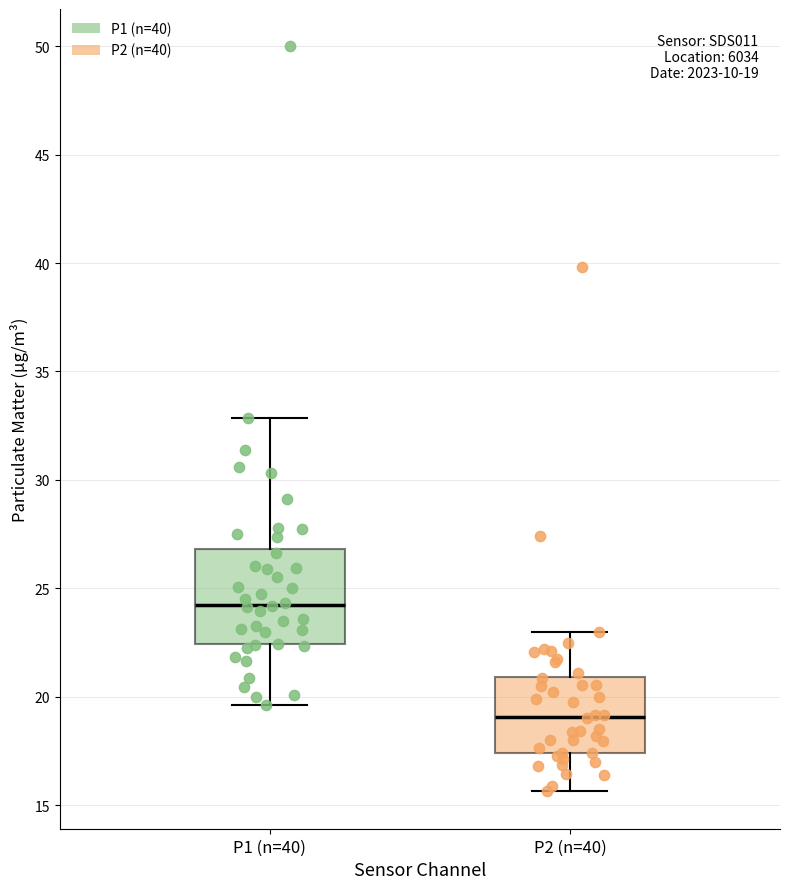

Comparing the boxes themselves (not the whiskers), which one is the tallest?

P1 (n=40)